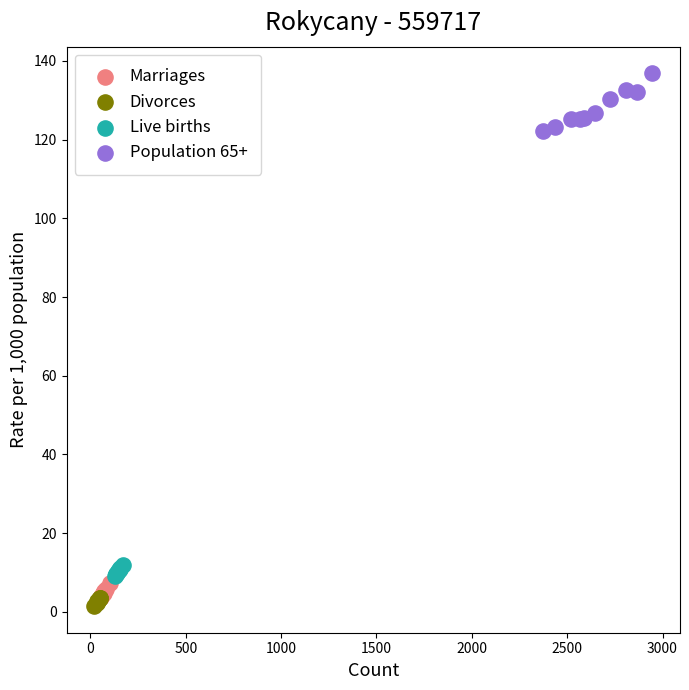

What are all the series names shown in the legend?

Marriages, Divorces, Live births, Population 65+